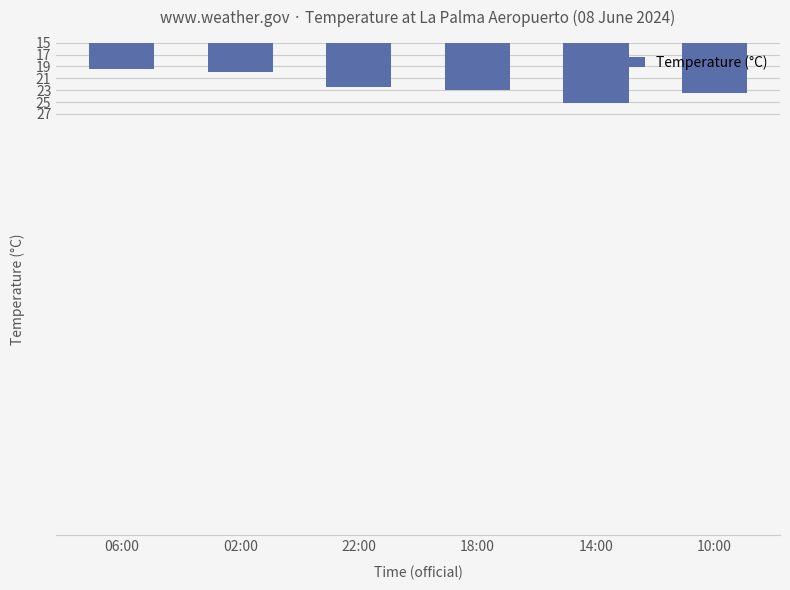

Which label corresponds to the largest value in the chart?

14:00